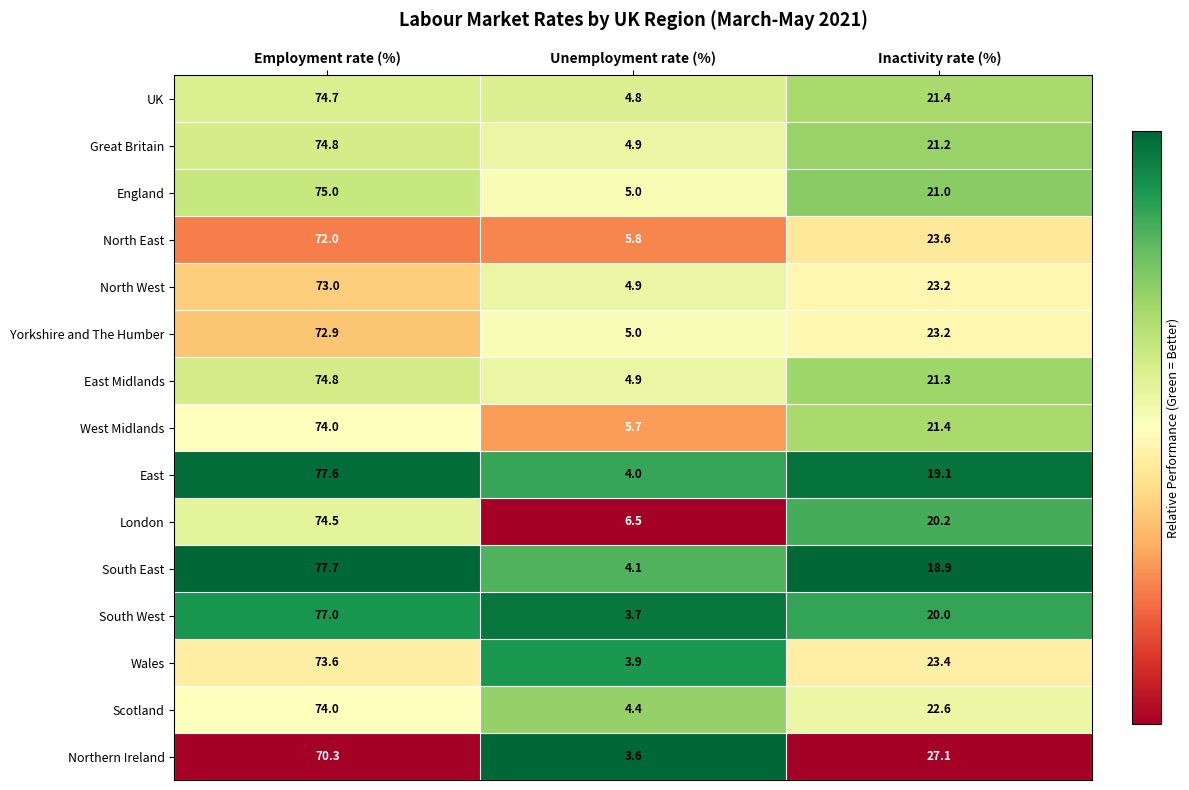

What is the sum of the London values at Employment rate (%) and Inactivity rate (%)?

94.7